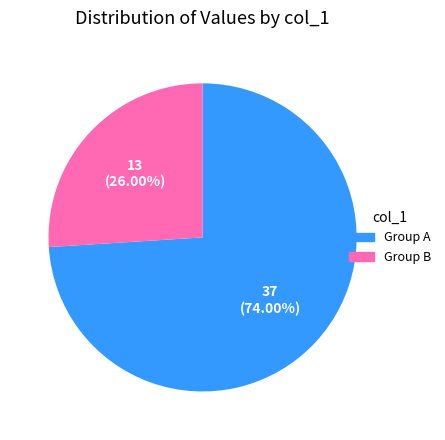

Approximately how many times larger is the value at Group A compared to Group B?

2.8